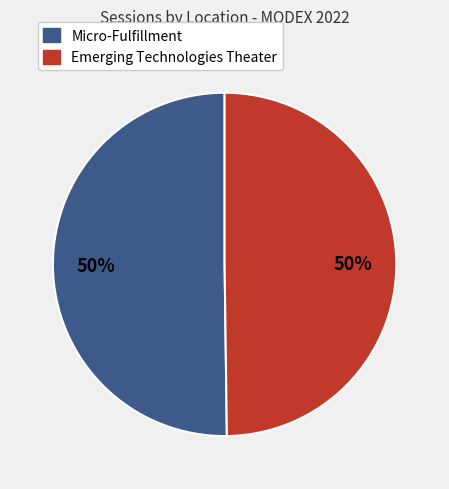

To the nearest percent, what percentage of the pie is Emerging Technologies Theater?

50%